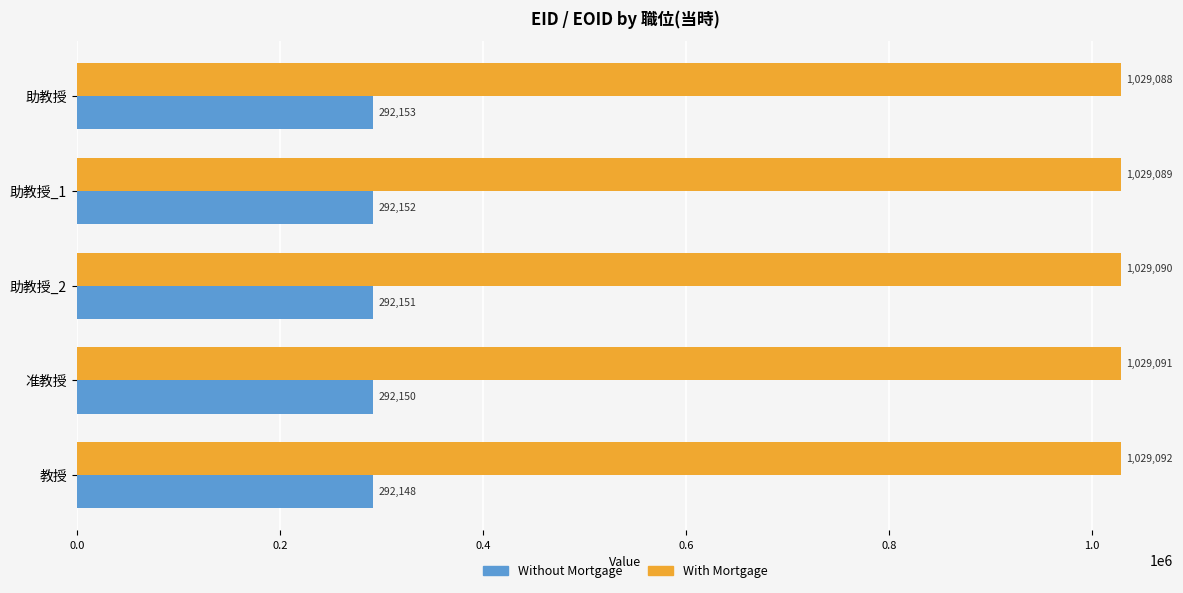

Rank the categories by Without Mortgage value from lowest to highest.

教授, 准教授, 助教授_2, 助教授_1, 助教授